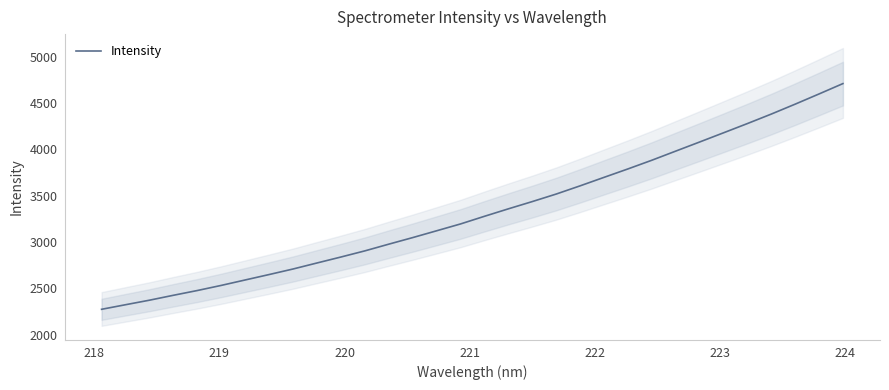

What is the highest value of the Intensity series?

4708.2